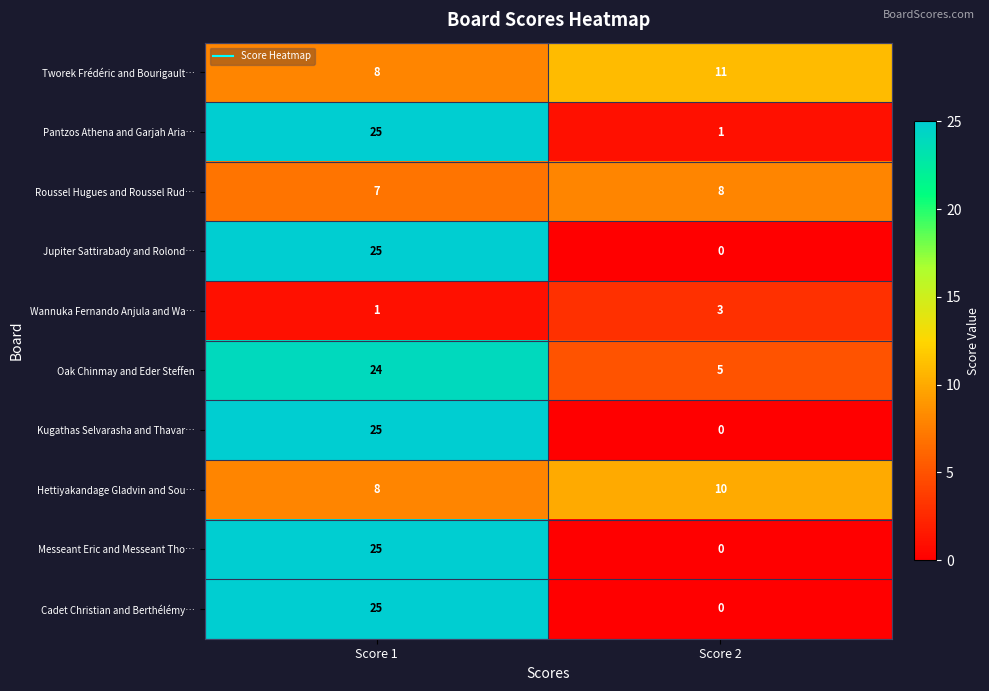

Is it true that Jupiter Sattirabady and Rolond… equals 15 at Score 1?

False